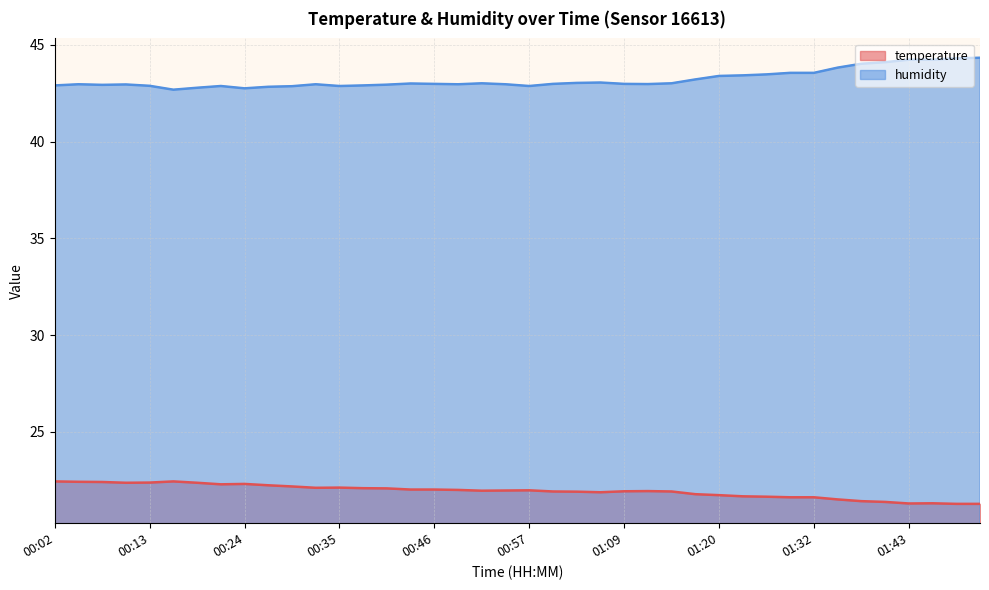

What is the minimum value shown in the chart?

21.3